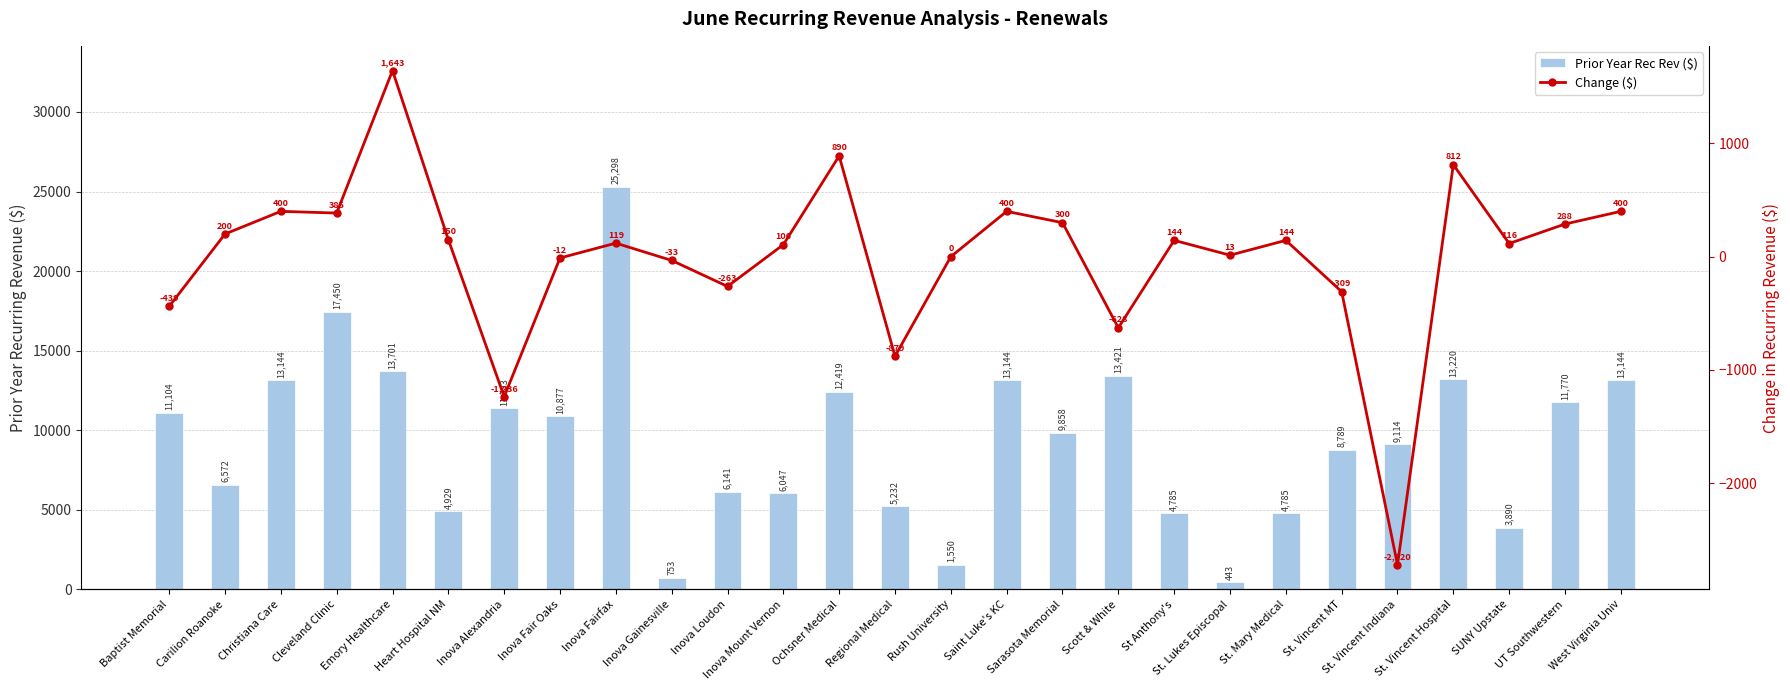

Which category has the lowest value across all series?

St. Vincent Indiana